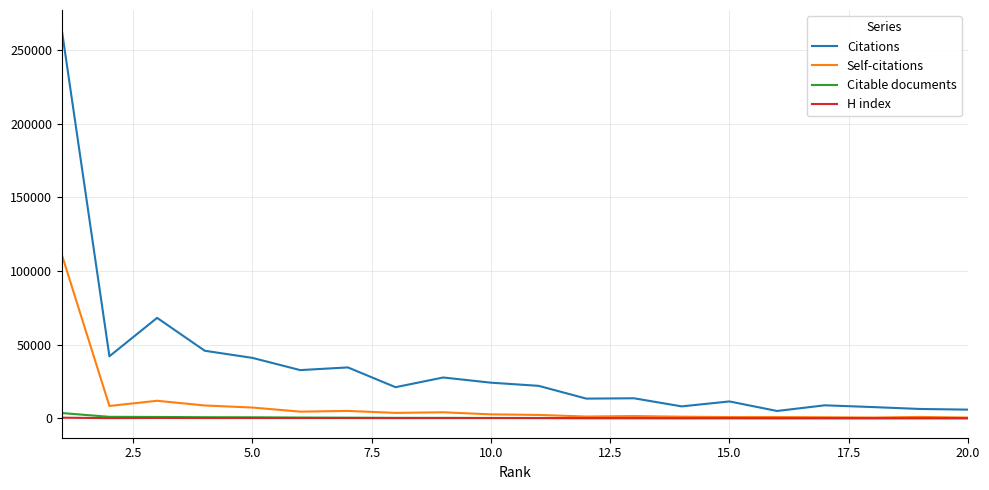

Which series has the largest total across all categories?

Citations